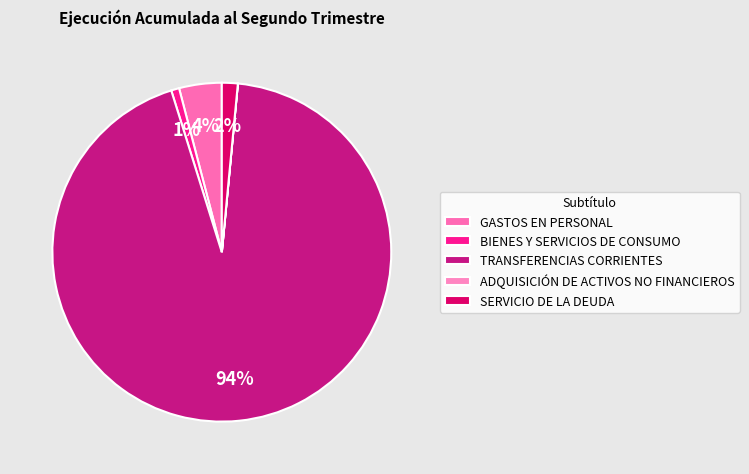

To the nearest percent, what portion does TRANSFERENCIAS CORRIENTES represent?

94%